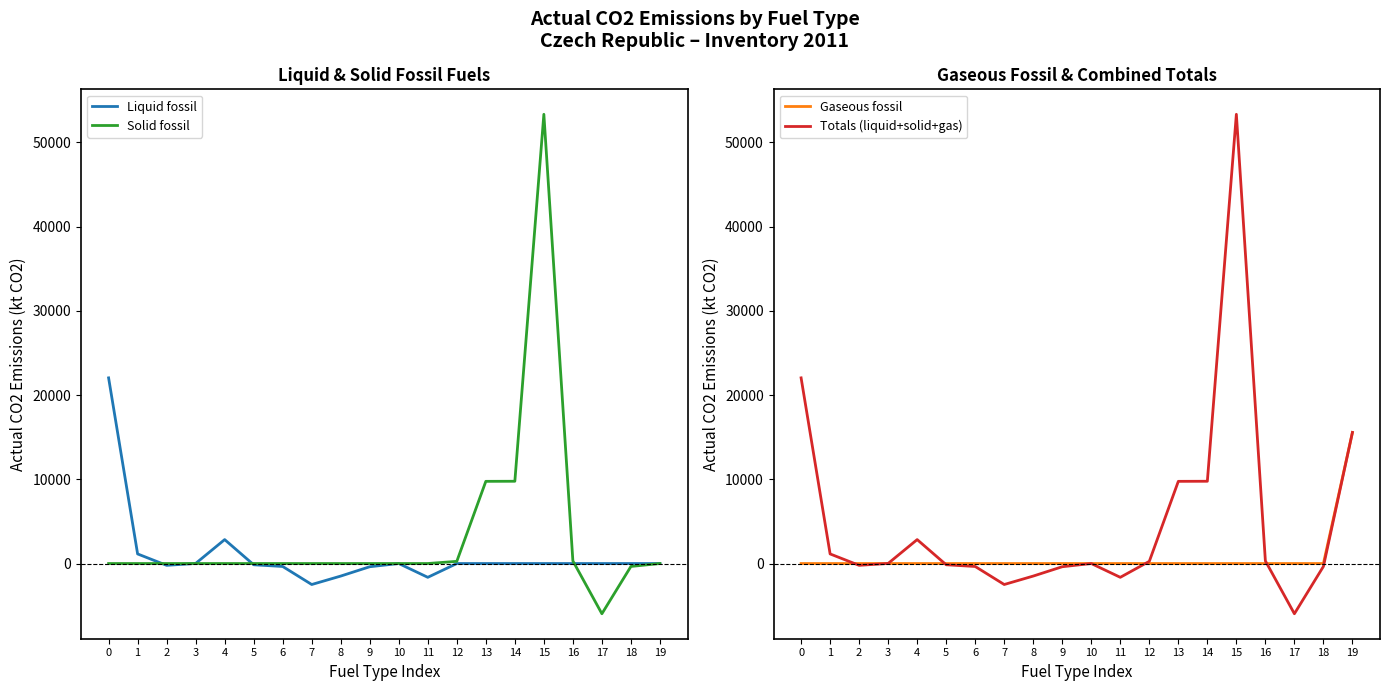

How many times do Liquid fossil and Gaseous fossil cross each other?

3